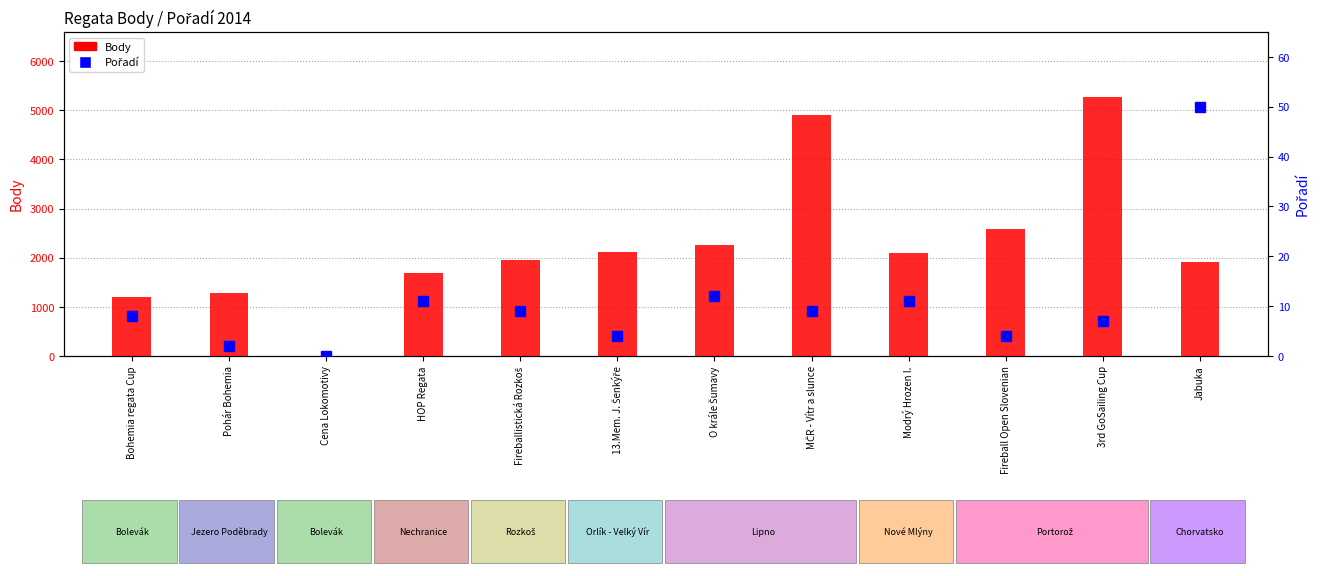

Which category has the lowest value in the Pořadí series?

Cena Lokomotivy